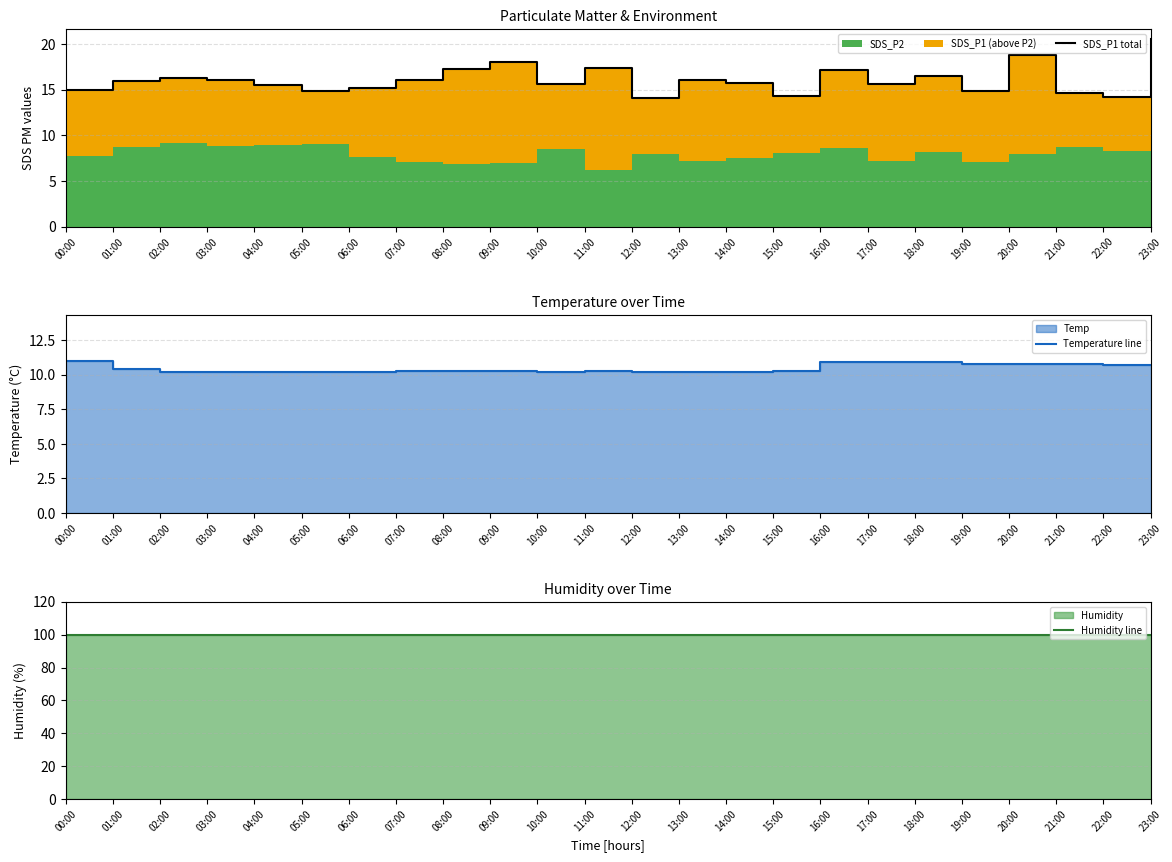

Between 10:00 and 13:00, which series saw the biggest shift?

SDS_P1 total